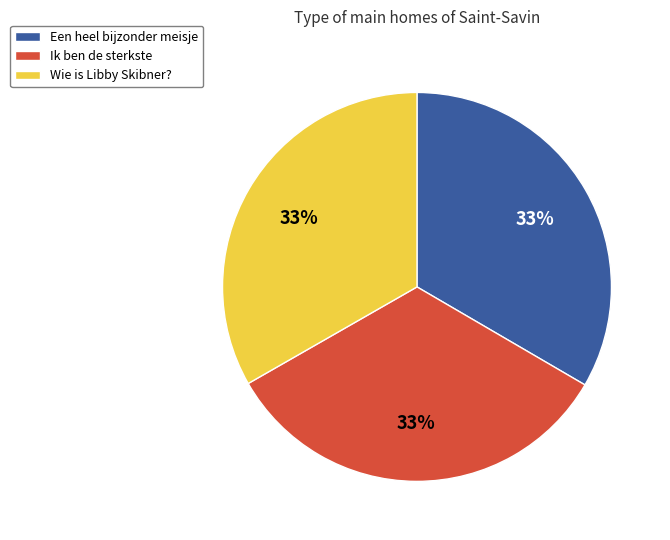

The Ik ben de sterkste slice represents 33% of the pie. True or false?

True